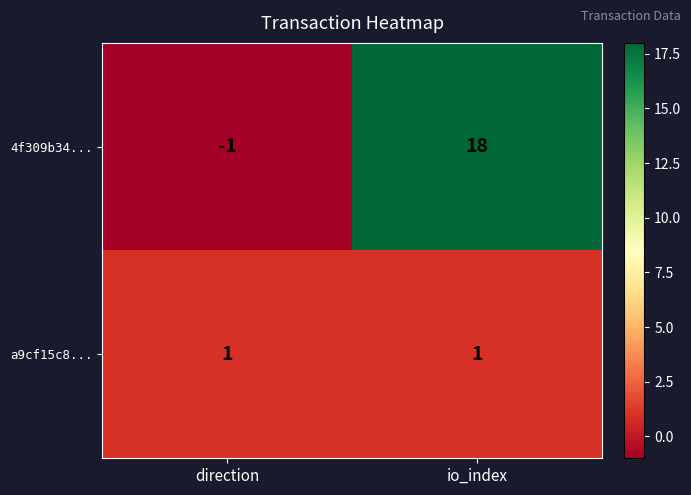

Which series has the widest spread of values?

4f309b34...